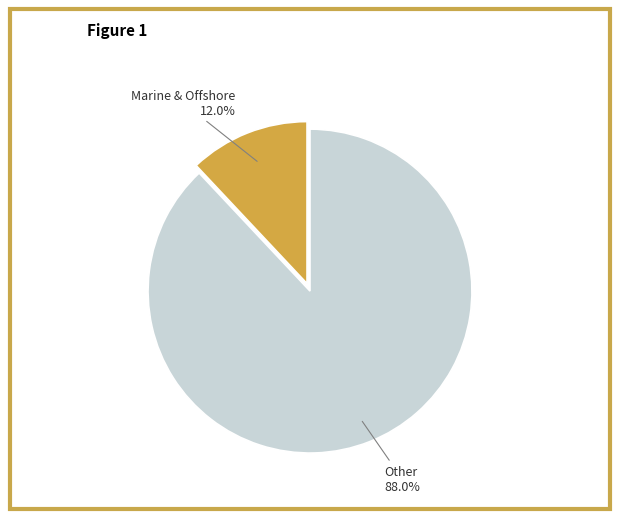

Combined, what portion of the pie is Marine & Offshore and Other?

100.0%